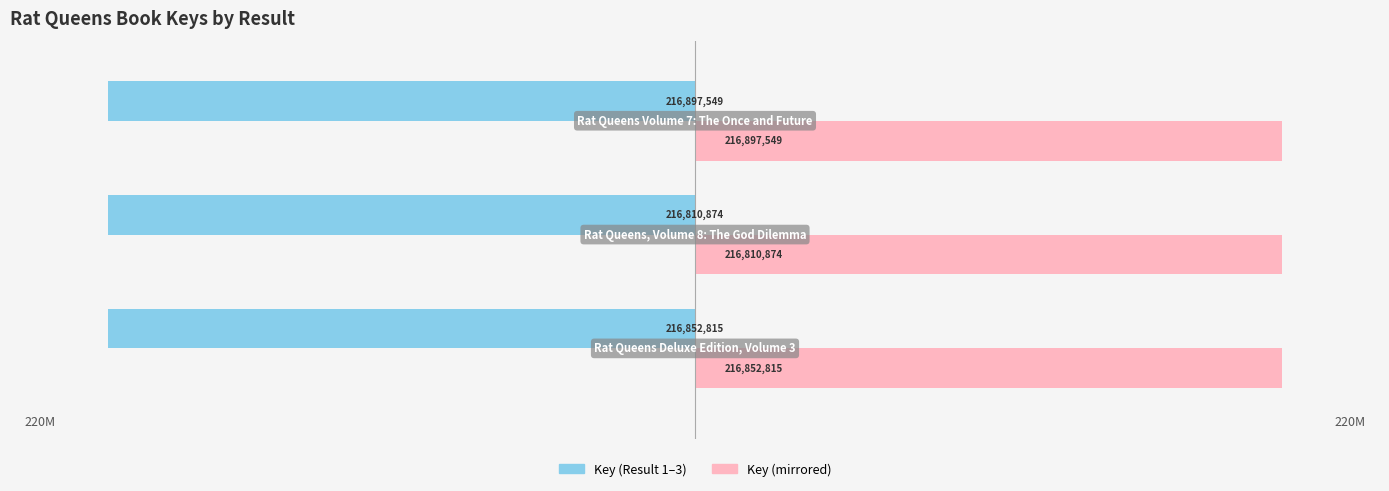

What is the greatest value displayed?

216897549